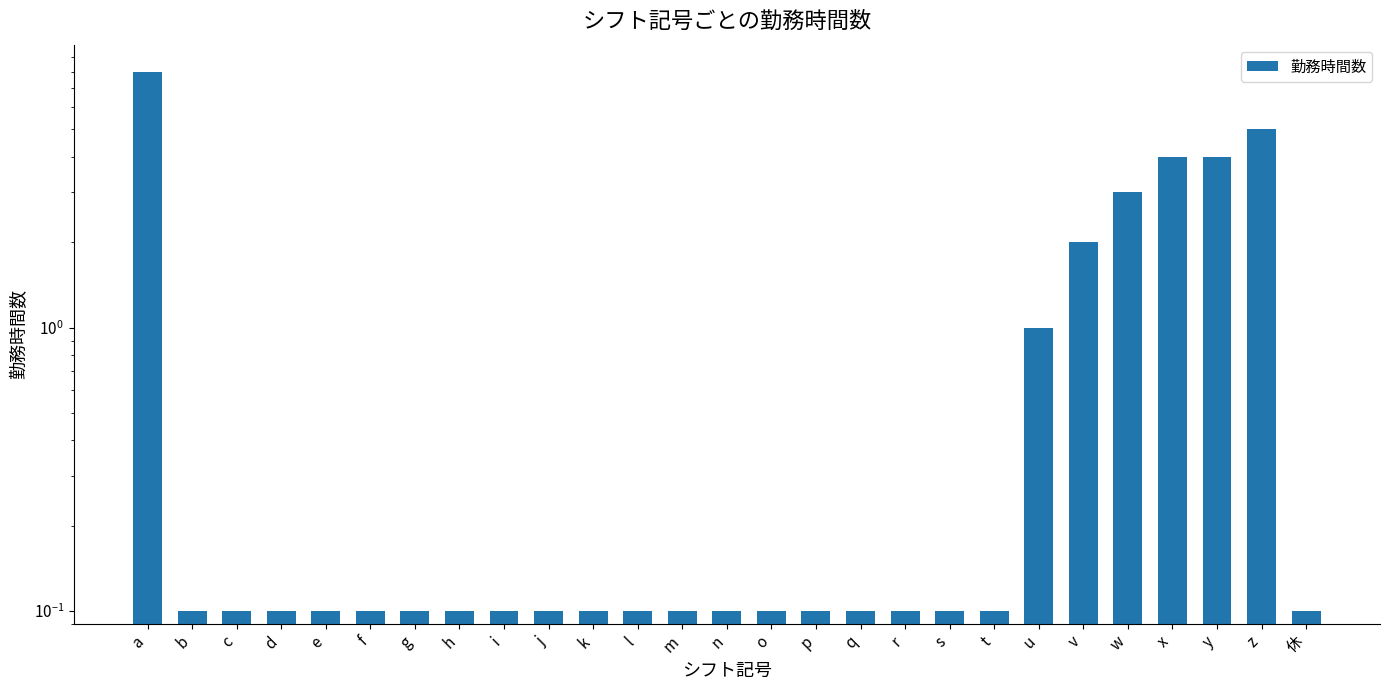

Is it true that the value at v is 0.7?

False